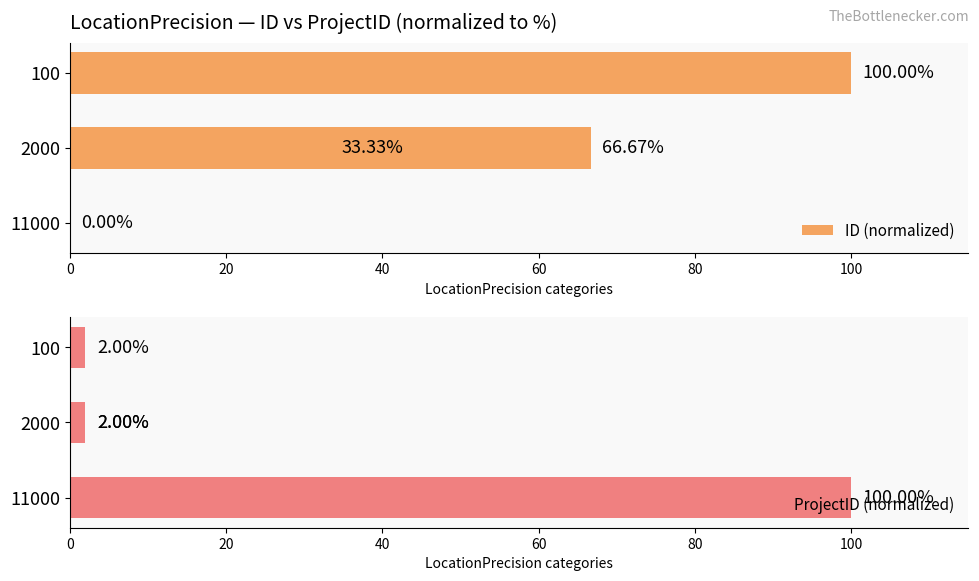

What is the total value across all series at 11000?

100.0